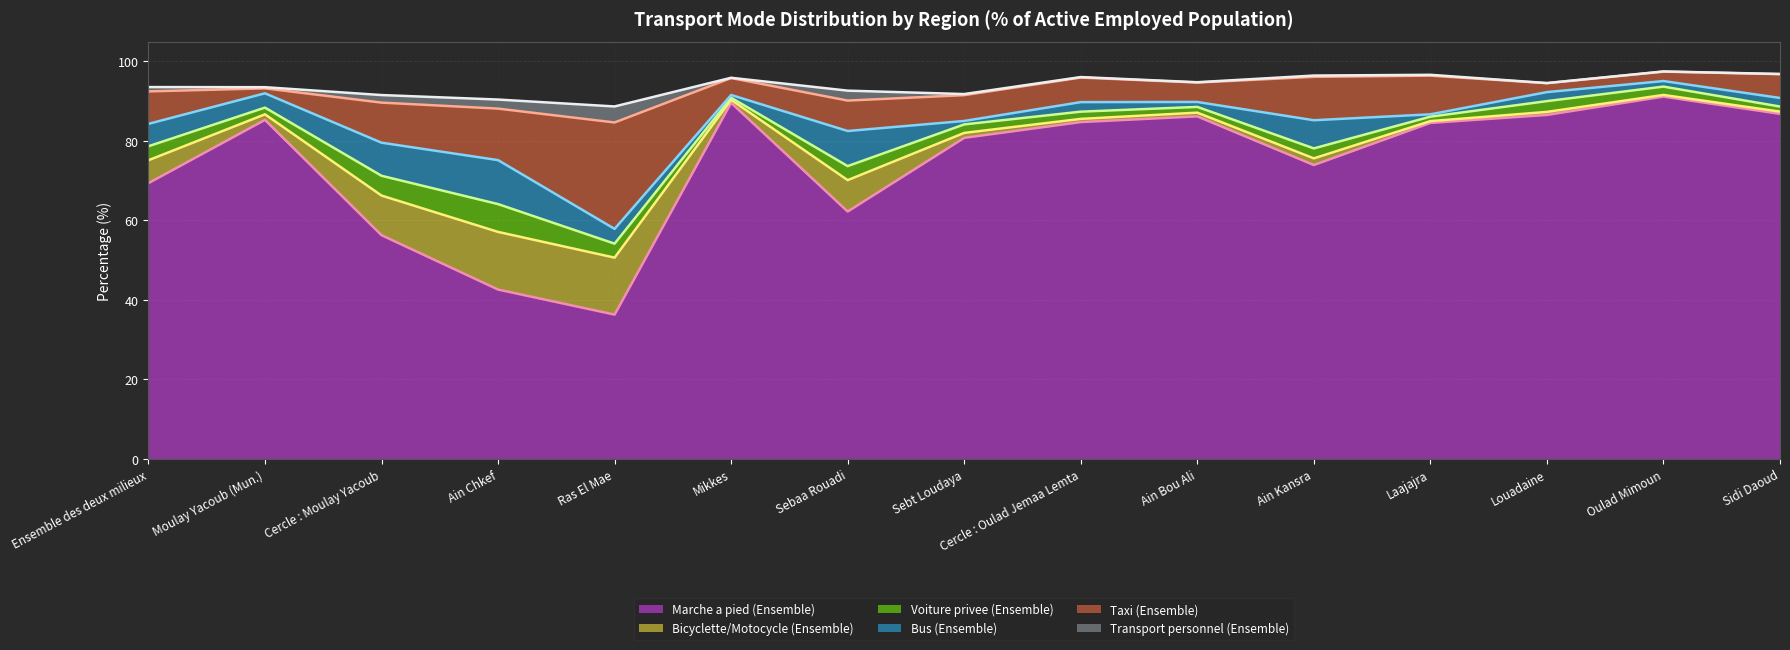

True or false: Transport personnel (Ensemble) (line) has a value of 93.6 at Ensemble des deux milieux.

True